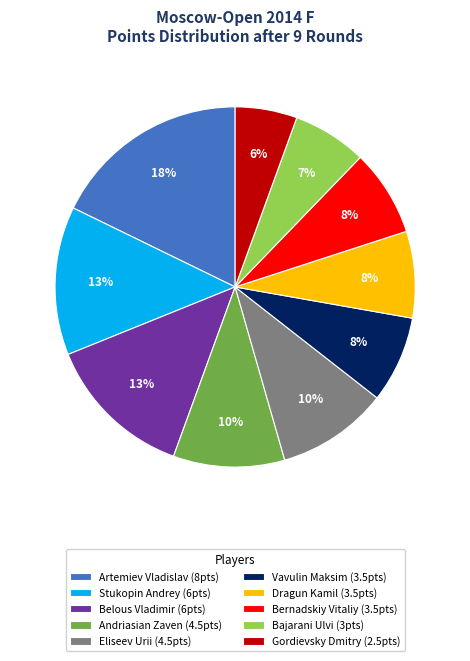

To the nearest percent, what is the difference between the Andriasian Zaven and Stukopin Andrey slice percentages?

3%